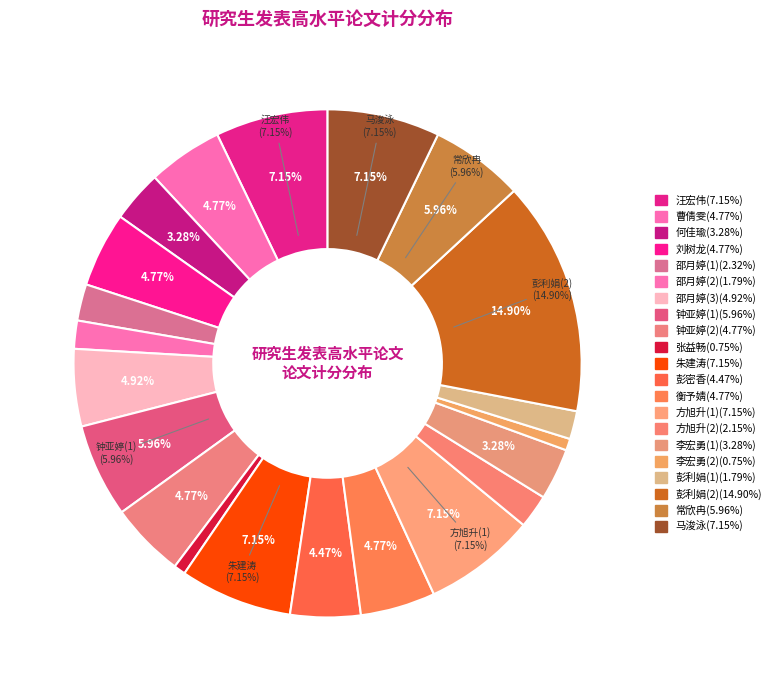

To the nearest percent, what percentage of the pie is 朱建涛?

7%